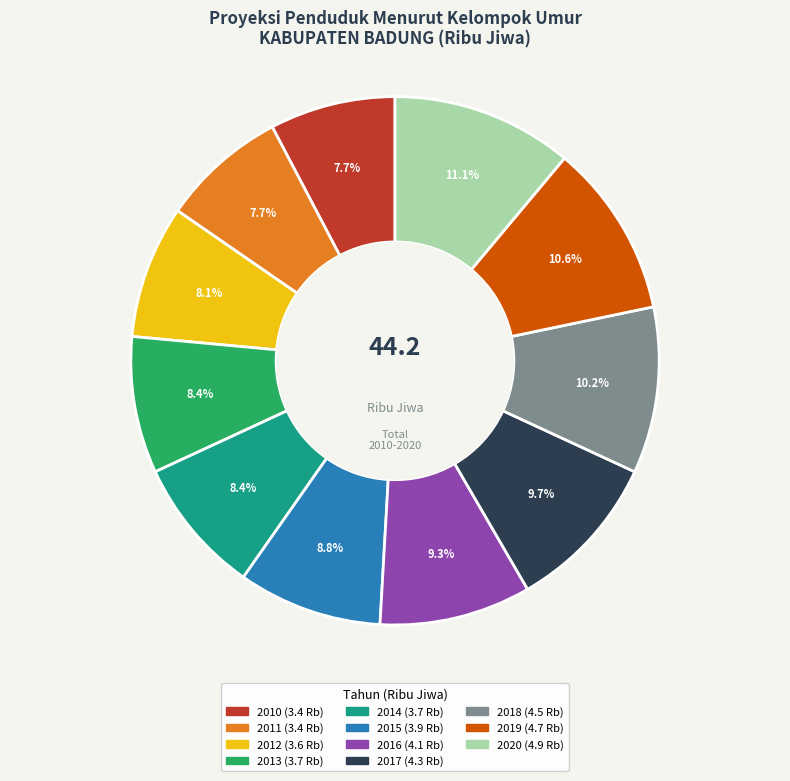

Is there a majority slice in this chart?

No